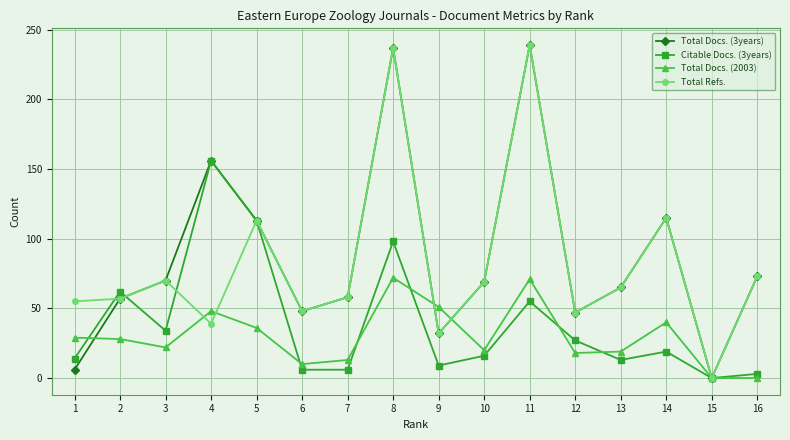

What is the maximum value shown in the chart?

239